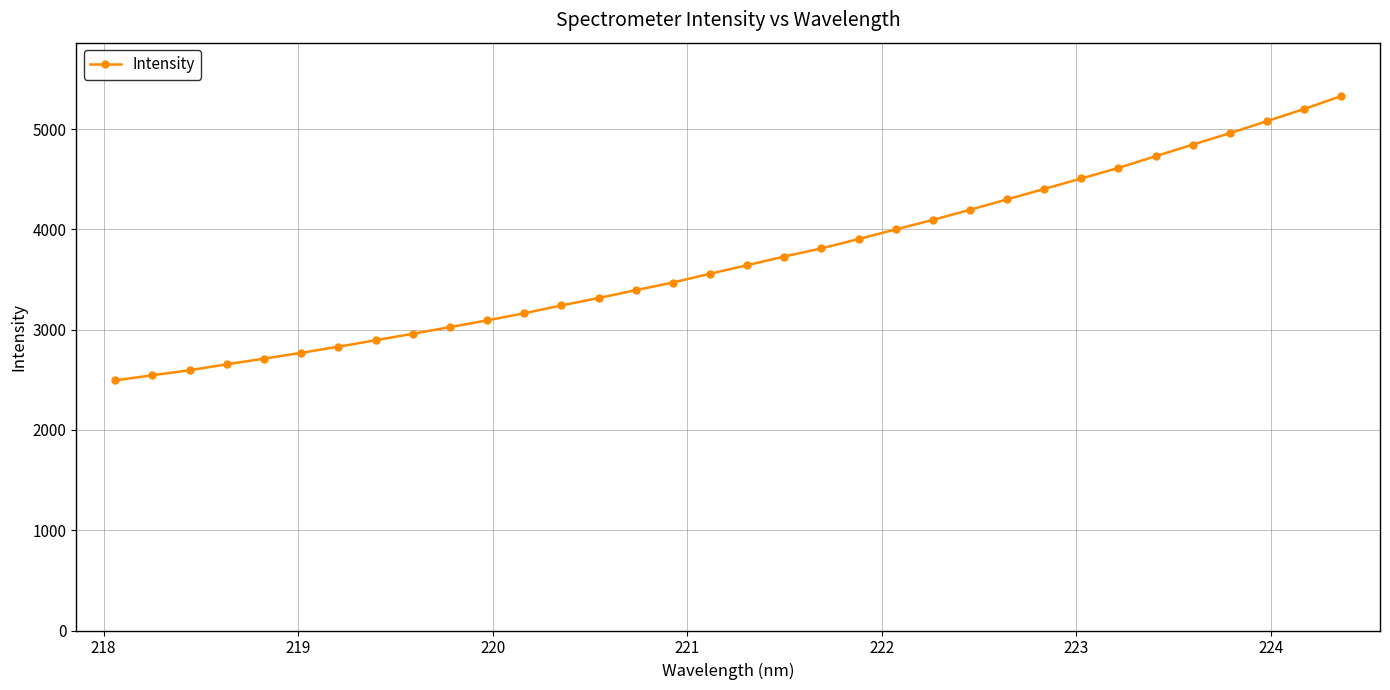

Does the chart have visible grid lines?

Yes